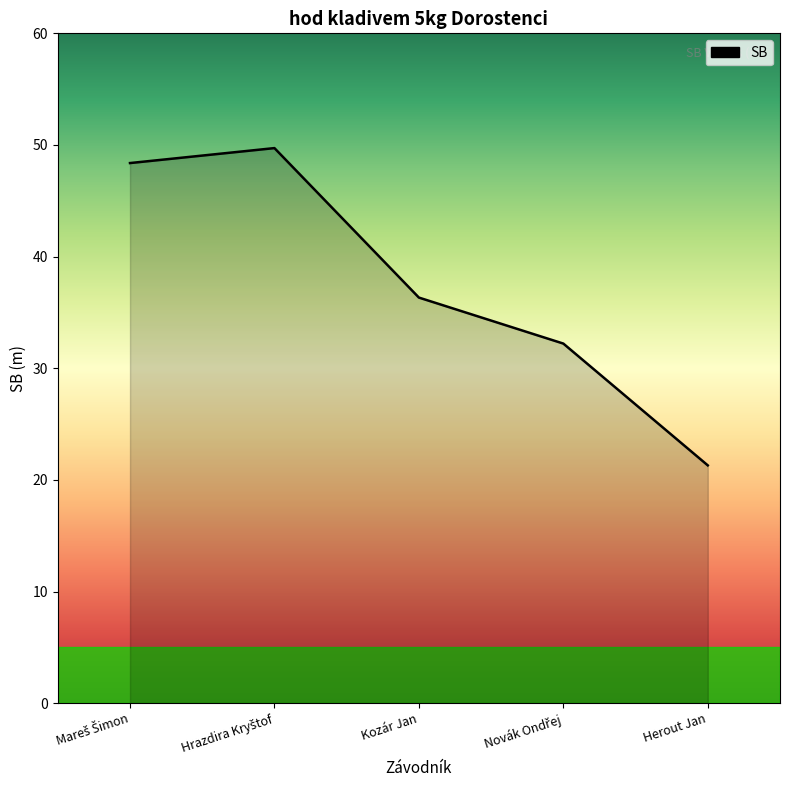

The value at Herout Jan is 34.6. True or false?

False